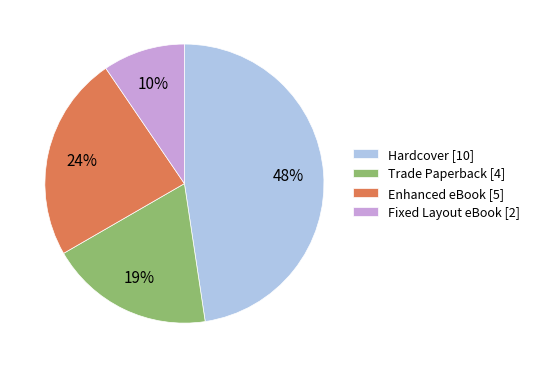

Is it true that Fixed Layout eBook is 10% of the pie?

True